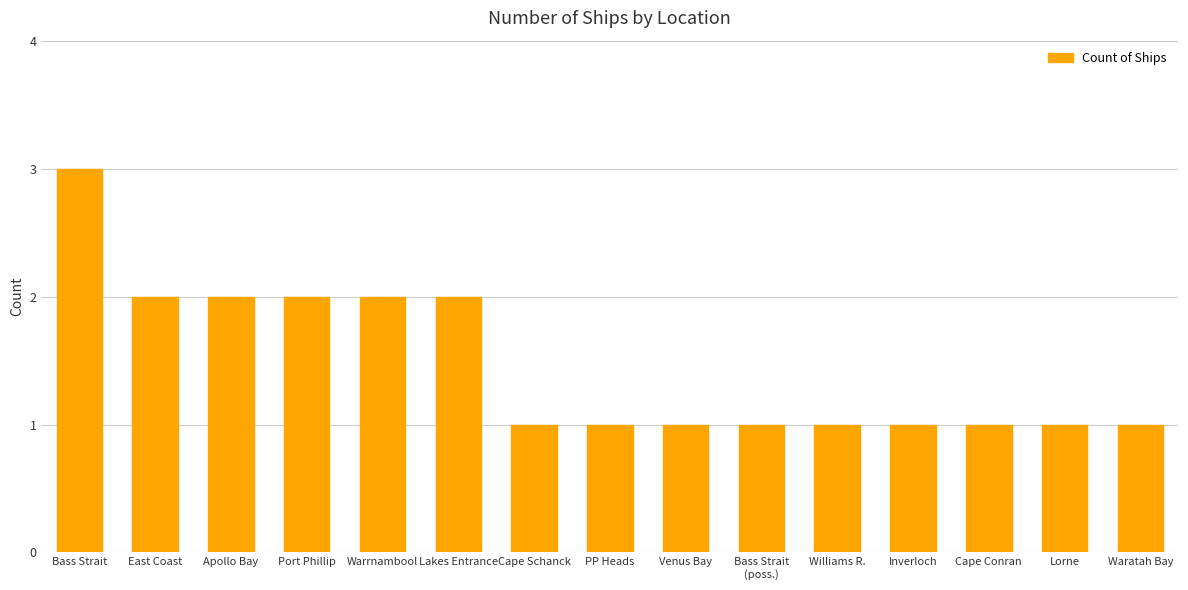

The chart shows a value of 2 at Port Phillip. True or false?

True